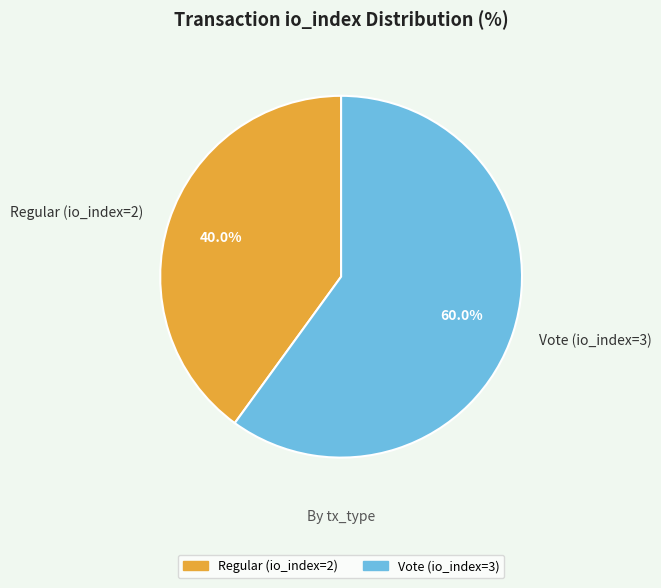

What percentage is NOT represented by Vote (io_index=3)?

40.0%